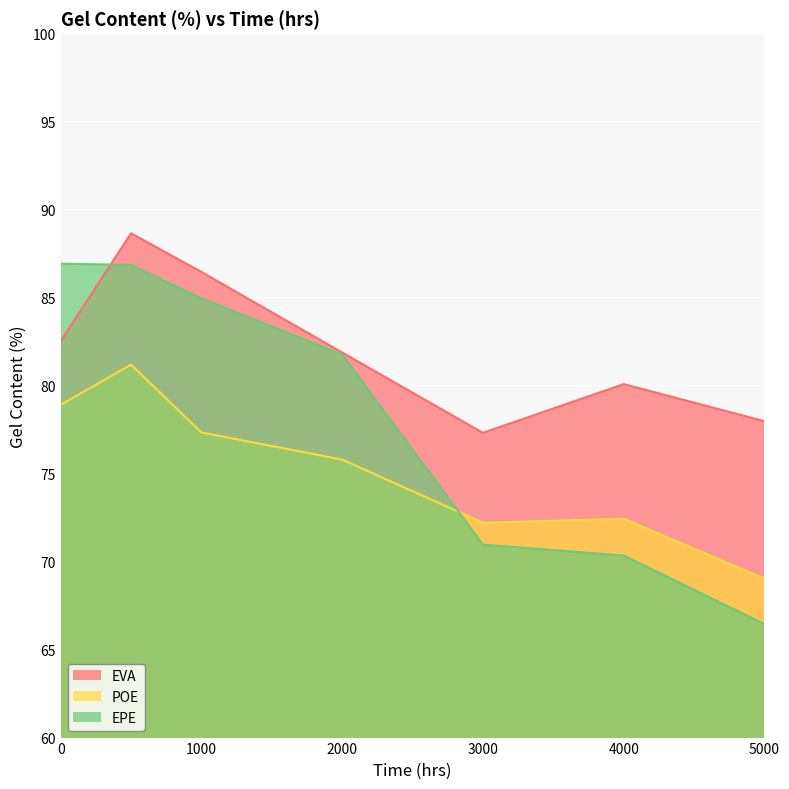

What is the spread (max minus min) of values at 500?

7.5